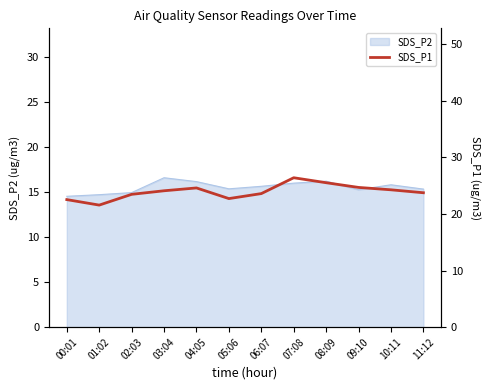

Reading left to right, what are all the values shown in this chart?

22.5	21.6	23.4	24.1	24.6	22.7	23.6	26.4	25.5	24.7	24.2	23.7